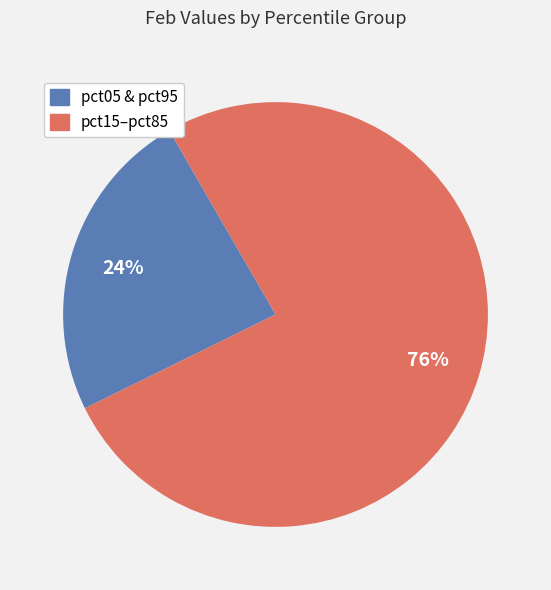

To the nearest percent, what is the average slice percentage?

50%